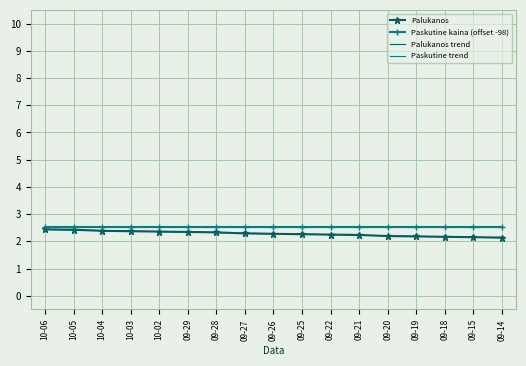

What is the approximate value of Paskutine trend at 09-19?

2.5